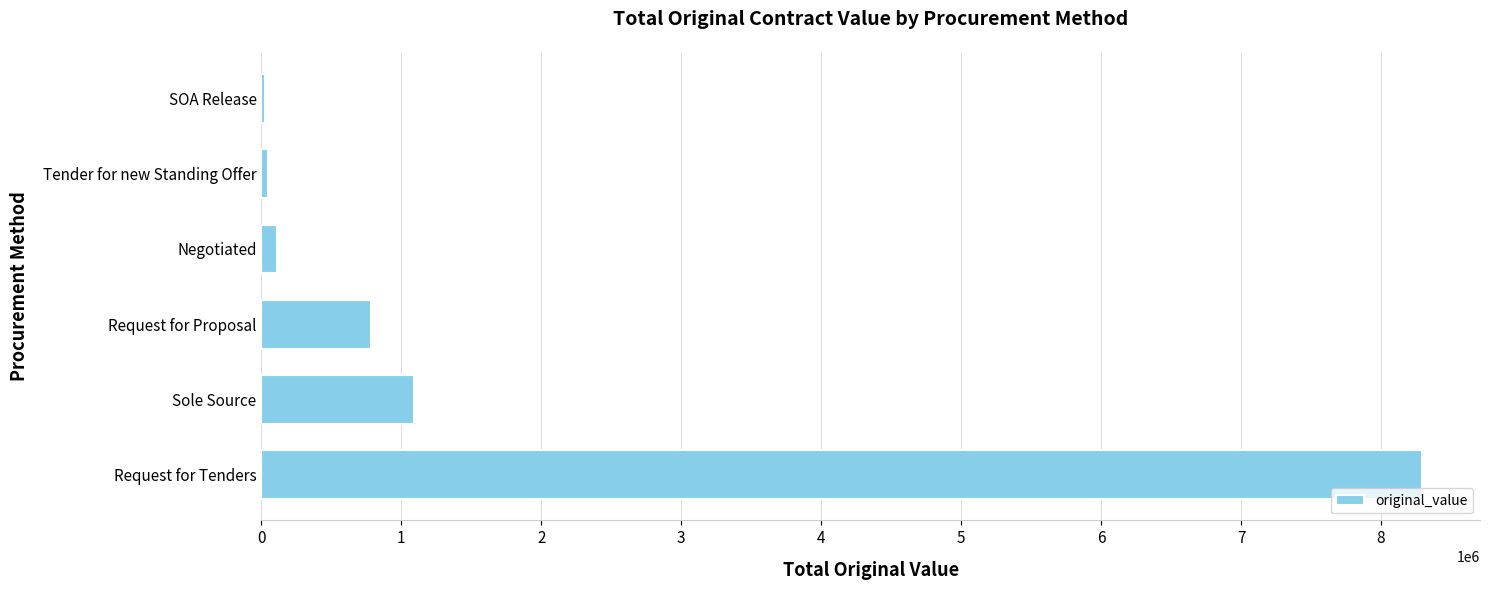

At which label is the value closest to 4158119?

Sole Source